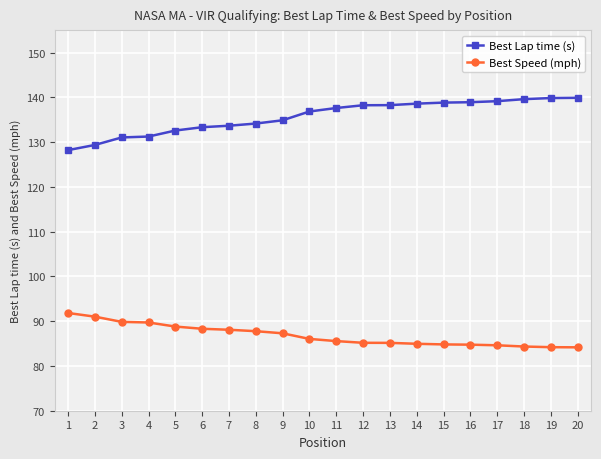

What is the difference between the highest and lowest values at 14?

53.6